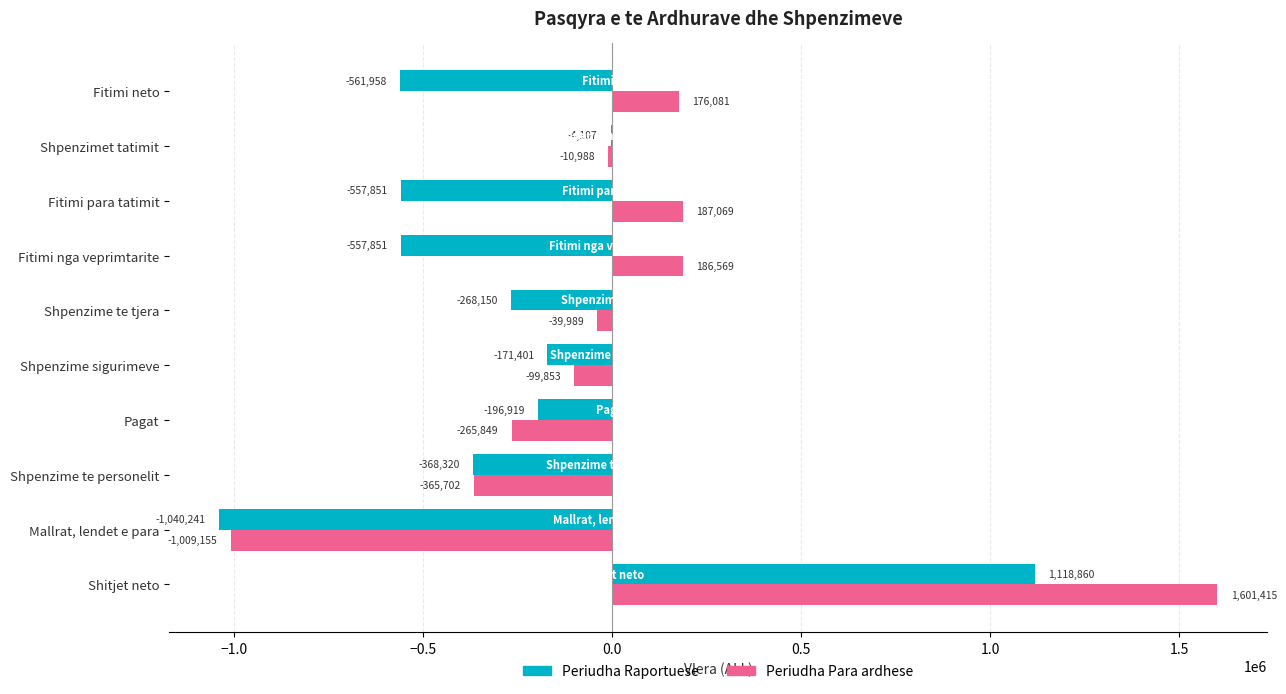

True or false: Periudha Para ardhese has a value of 1601415 at Shitjet neto.

True